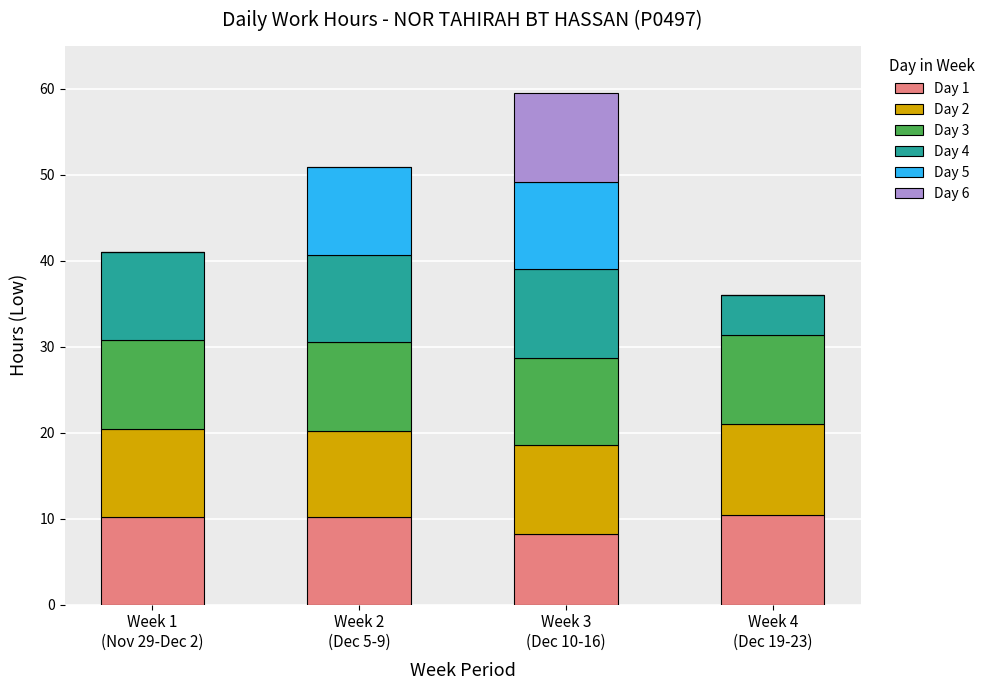

What is the sum of all Day 1 values?

38.9